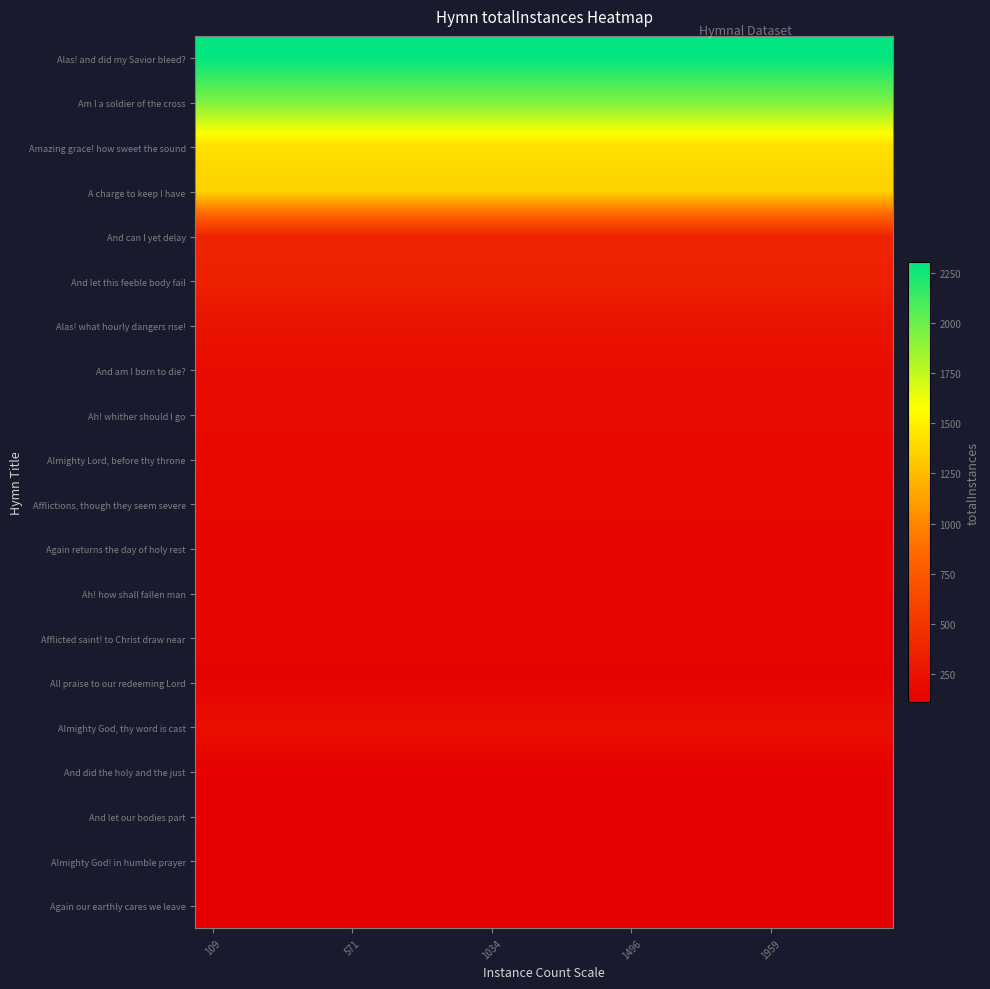

What is the minimum value shown in the chart?

109